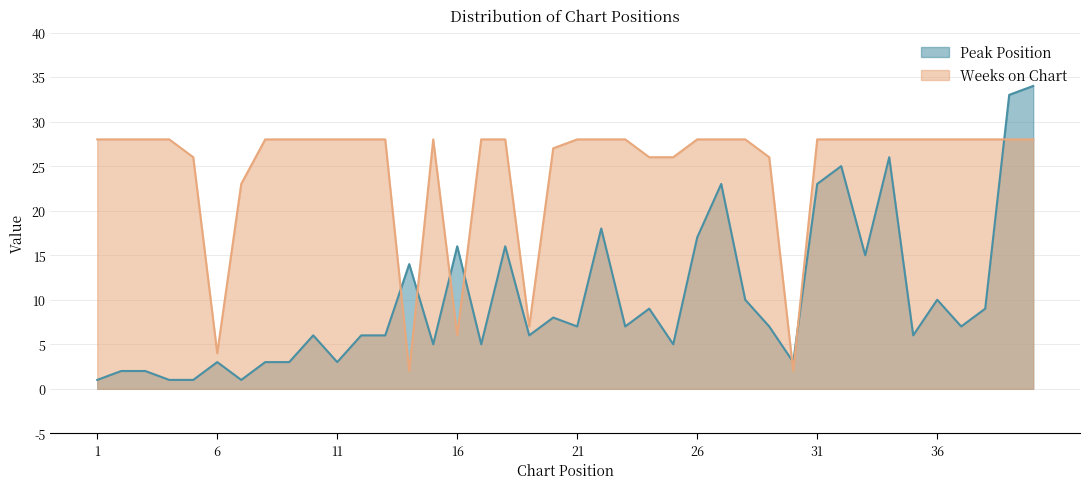

Read the Peak Position value at 12, to the nearest 5.

5